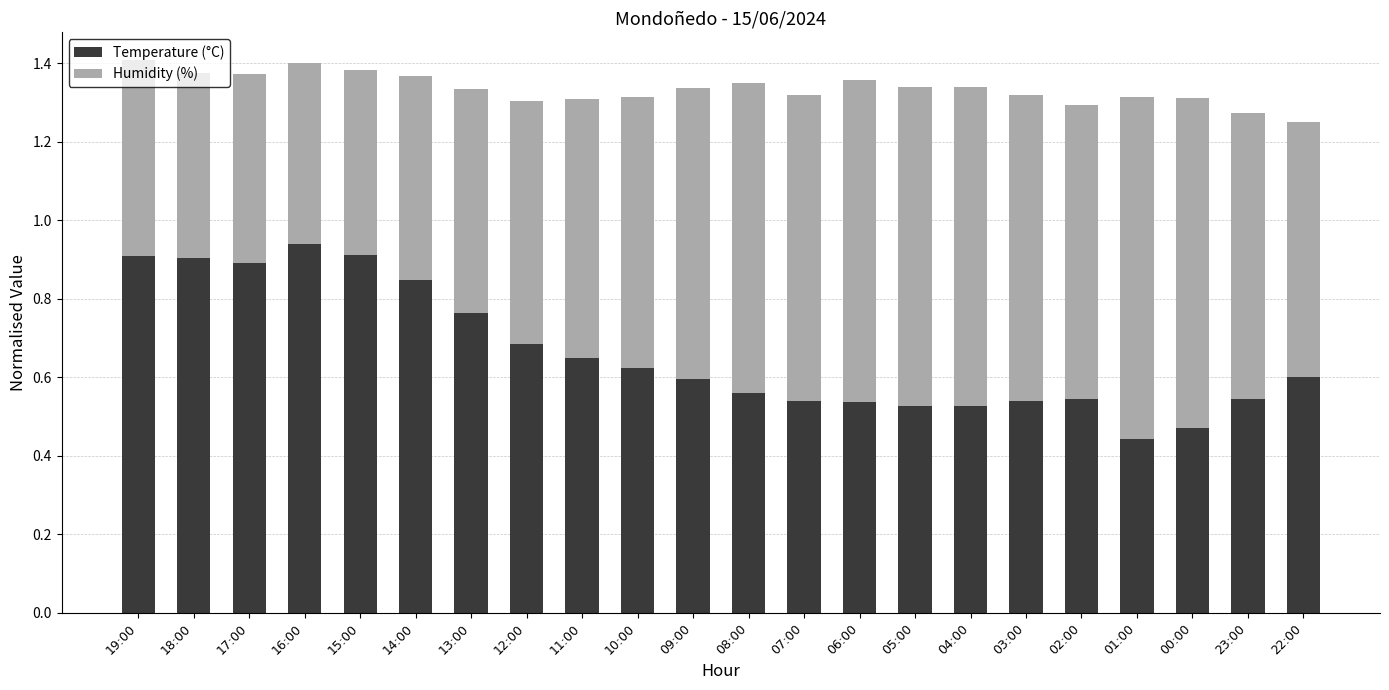

The Temperature (°C) series shows 0.9 at 03:00. True or false?

False